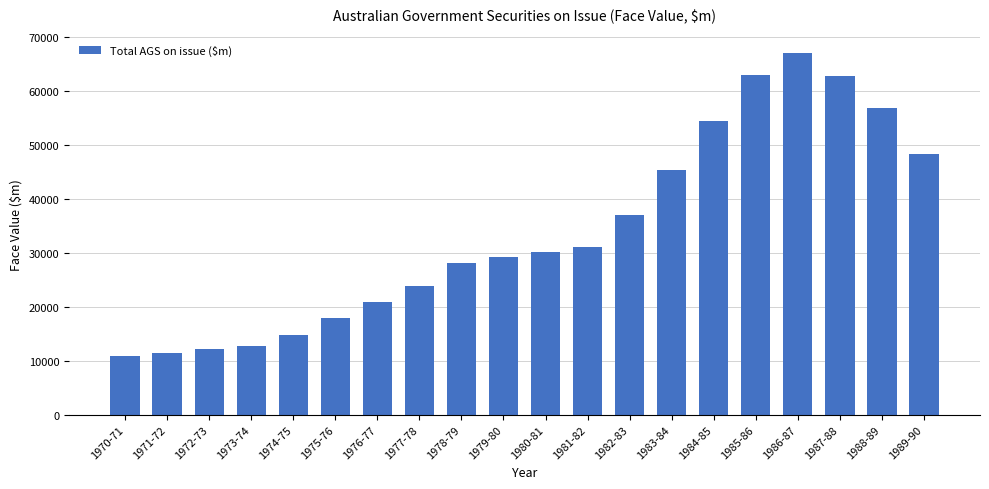

True or false: the data shows 16556 at 1970-71.

False